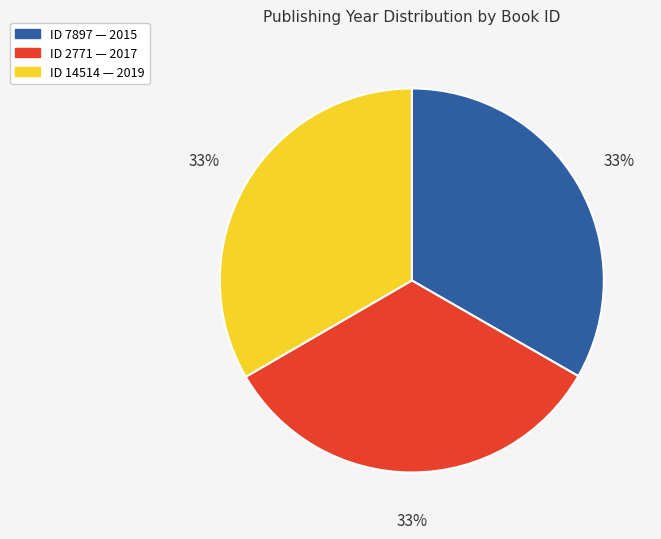

To the nearest percent, what is the average slice percentage?

33%